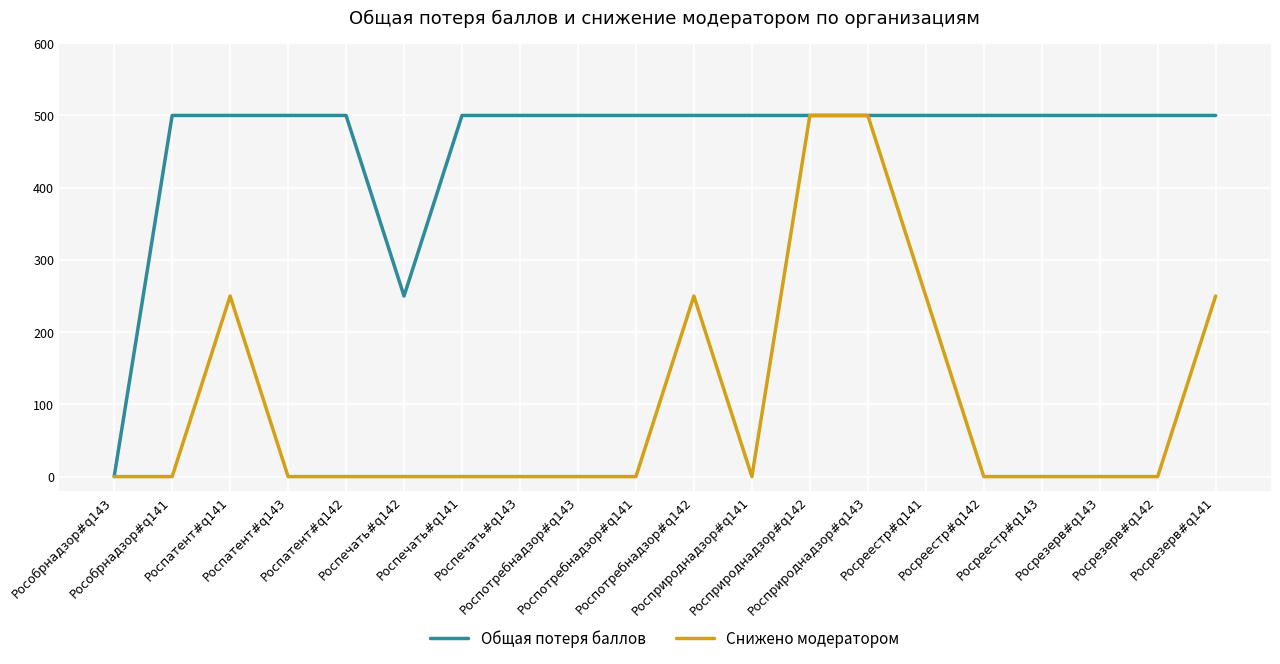

Rank the series by their average value, from highest to lowest.

Общая потеря баллов, Снижено модератором